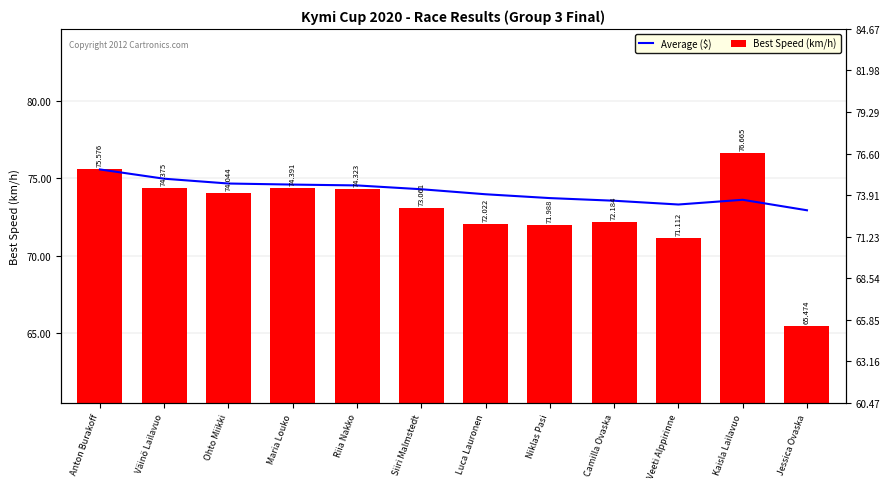

At which category is the sum across all series the highest?

Anton Burakoff